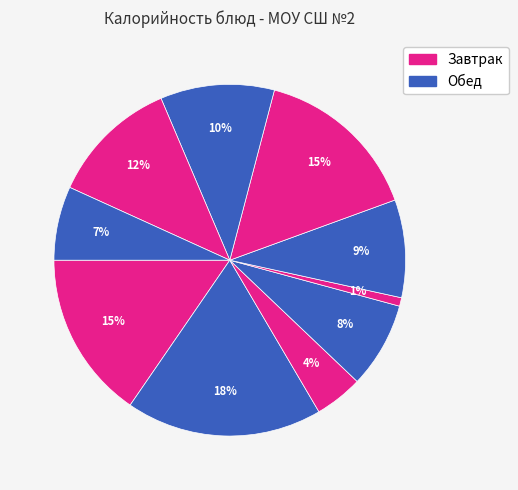

Count the number of slices in the pie.

10